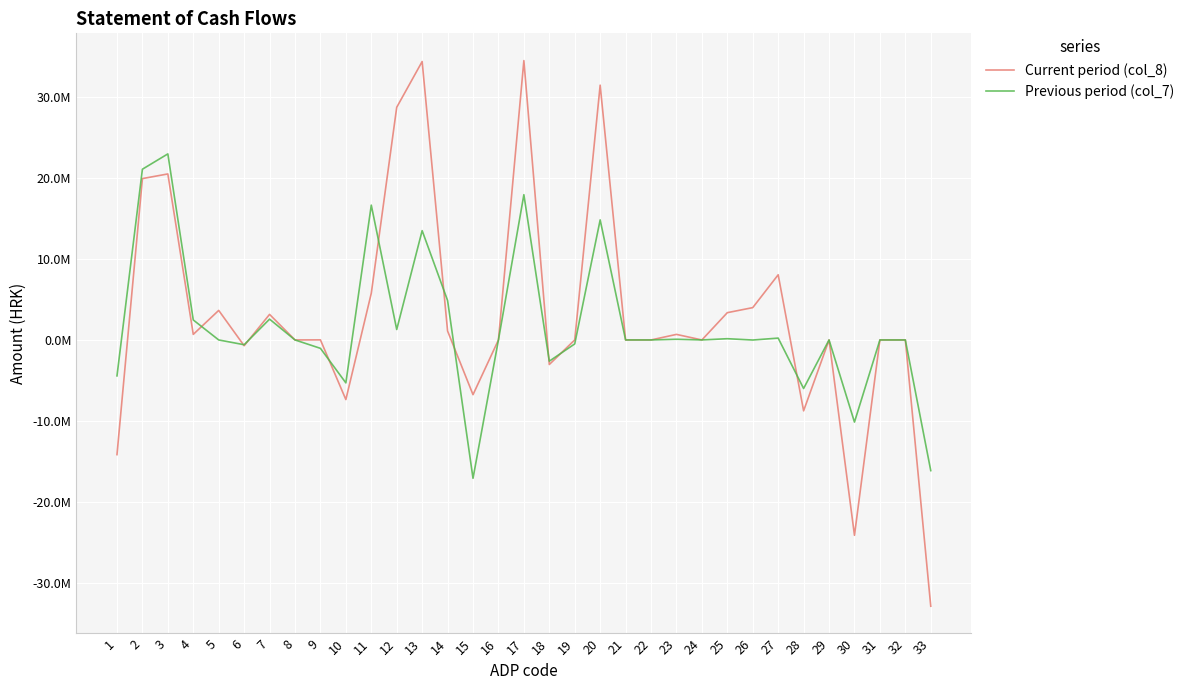

At which category does the chart reach its minimum across all series?

33